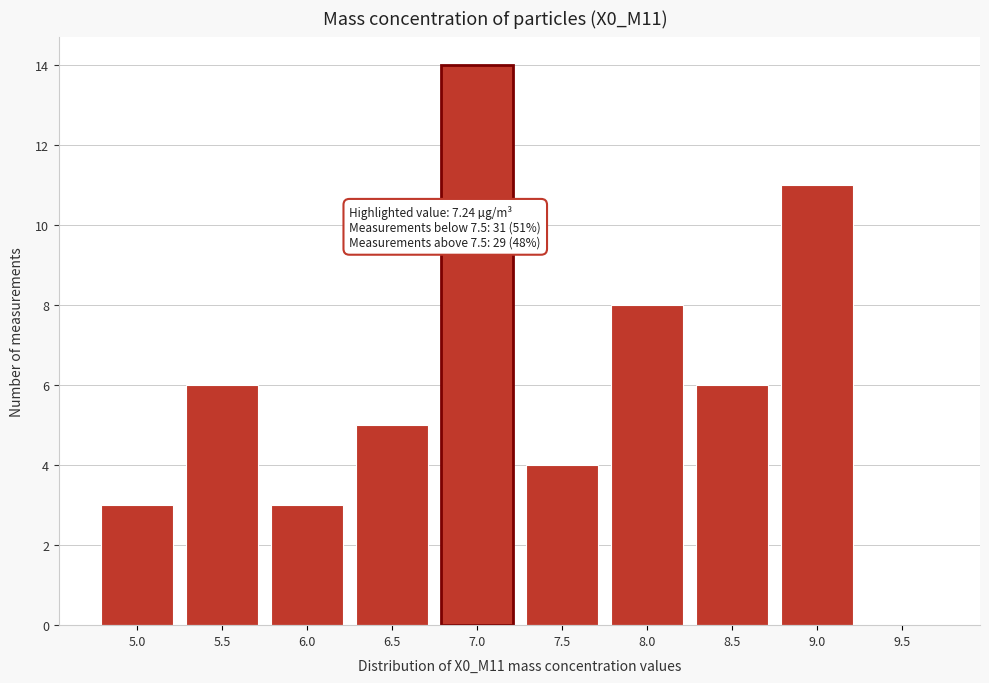

Reading left to right, list all the values displayed in this chart.

5.0=3	5.5=6	6.0=3	6.5=5	7.0=14	7.5=4	8.0=8	8.5=6	9.0=11	9.5=0